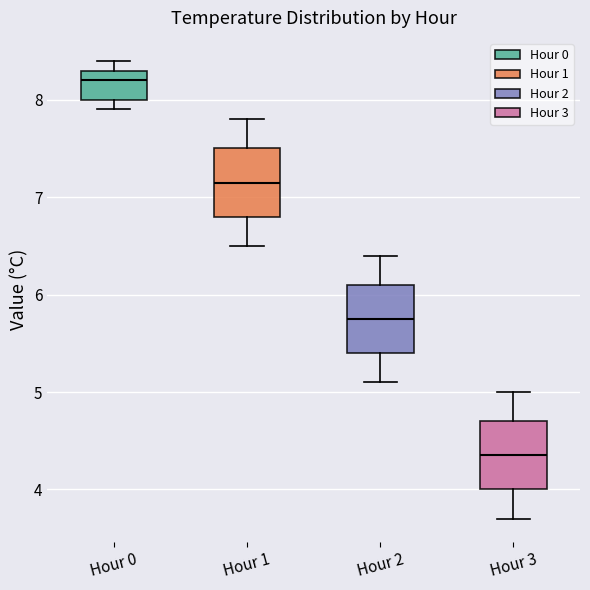

Where is the lower edge of the box for Hour 1 on the y-axis? The values are not printed on the chart, so give them approximately, as read against the axis.

6.8